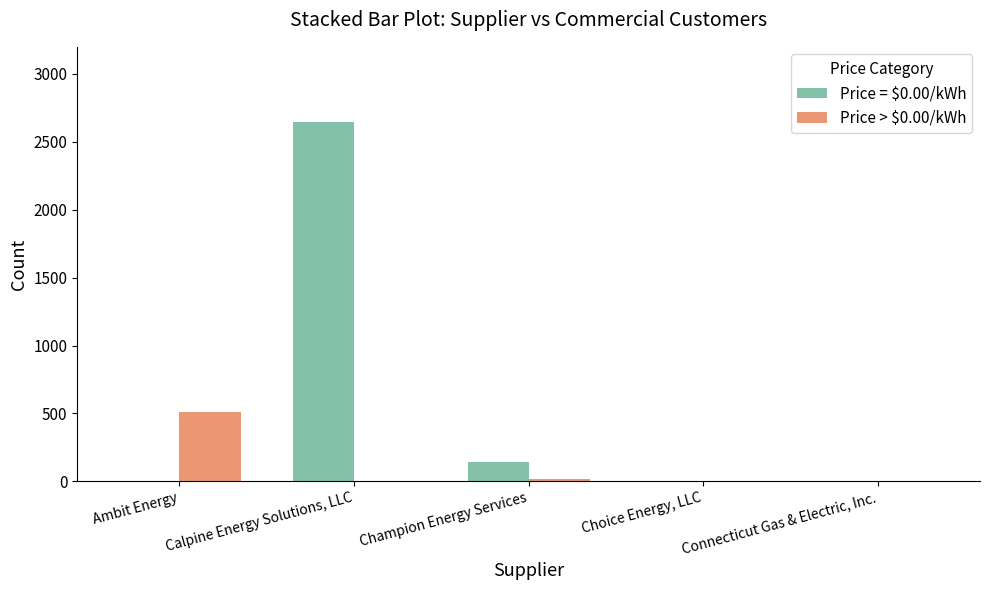

What is the sum of the Price = $0.00/kWh values at Champion Energy Services and Calpine Energy Solutions, LLC?

2784